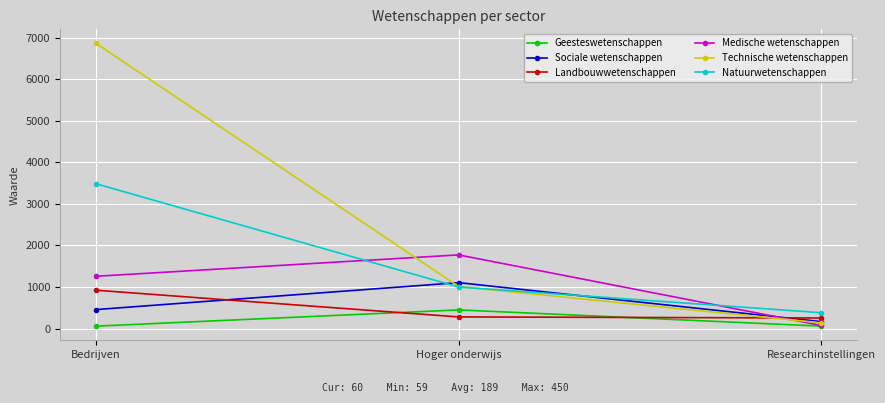

The value of Geesteswetenschappen at Researchinstellingen is 60. True or false?

True